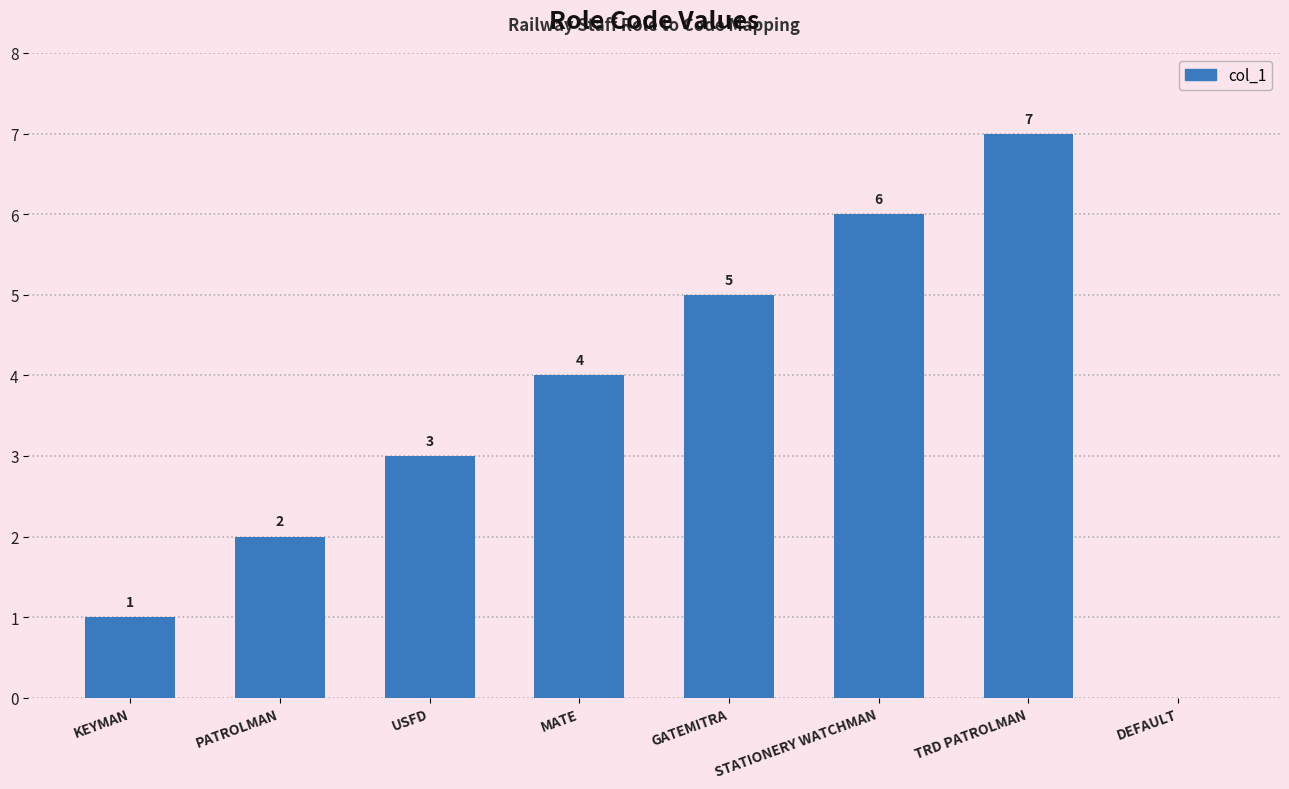

What is the change in value from PATROLMAN to TRD PATROLMAN?

+5